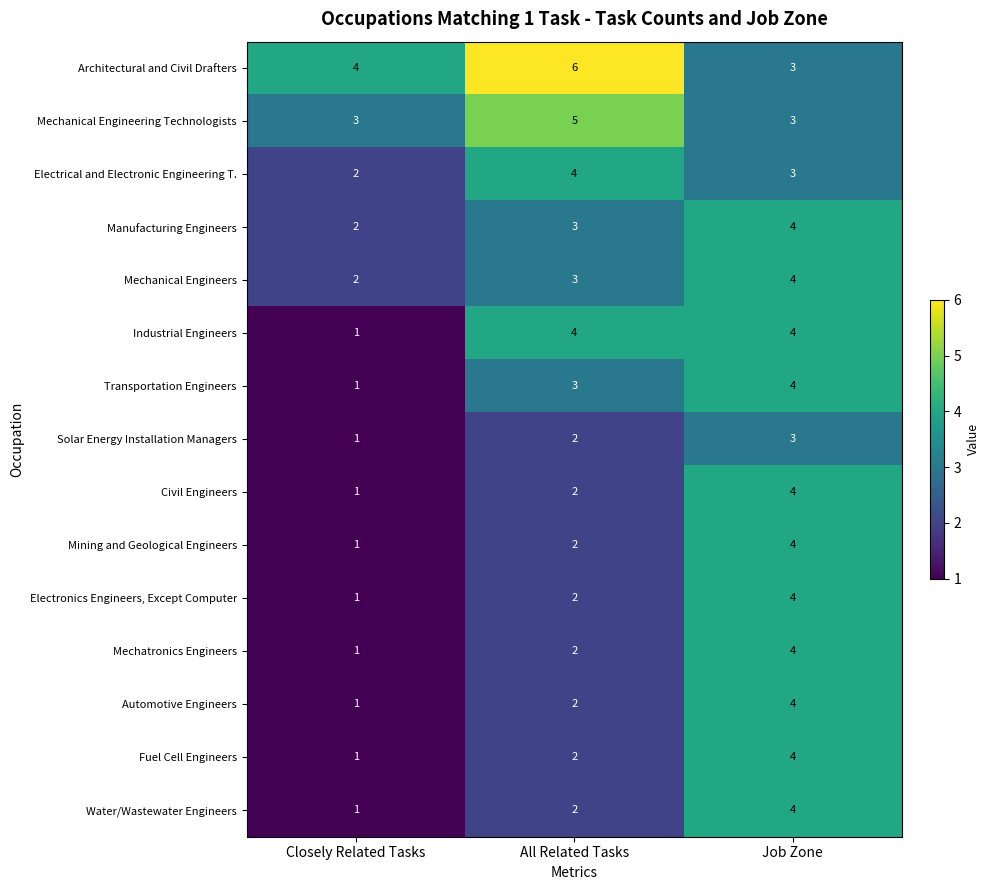

Rank the categories by Automotive Engineers value from highest to lowest.

Job Zone, All Related Tasks, Closely Related Tasks